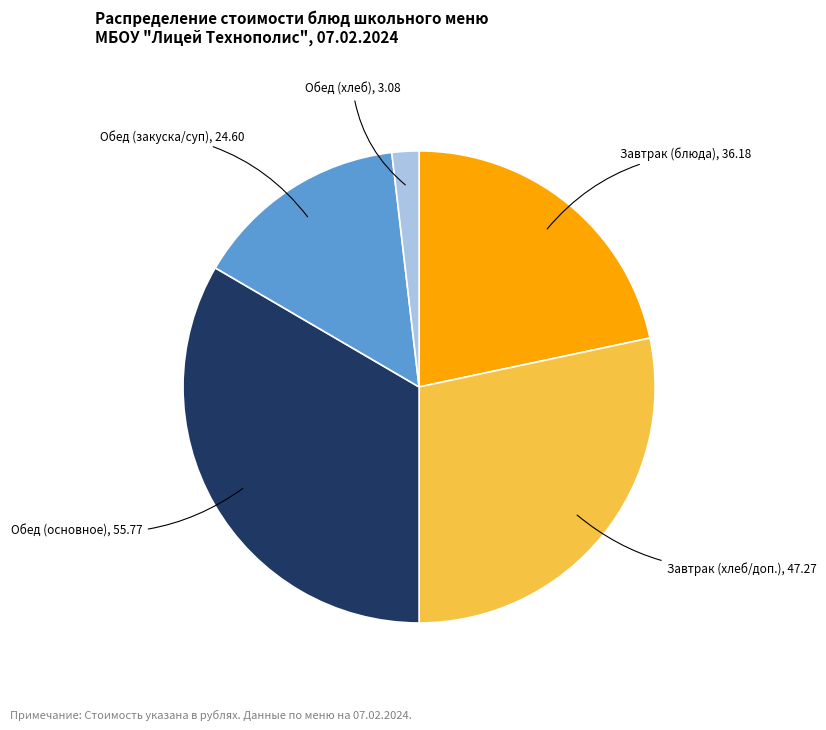

True or false: Обед (основное) accounts for 33% of the total.

True